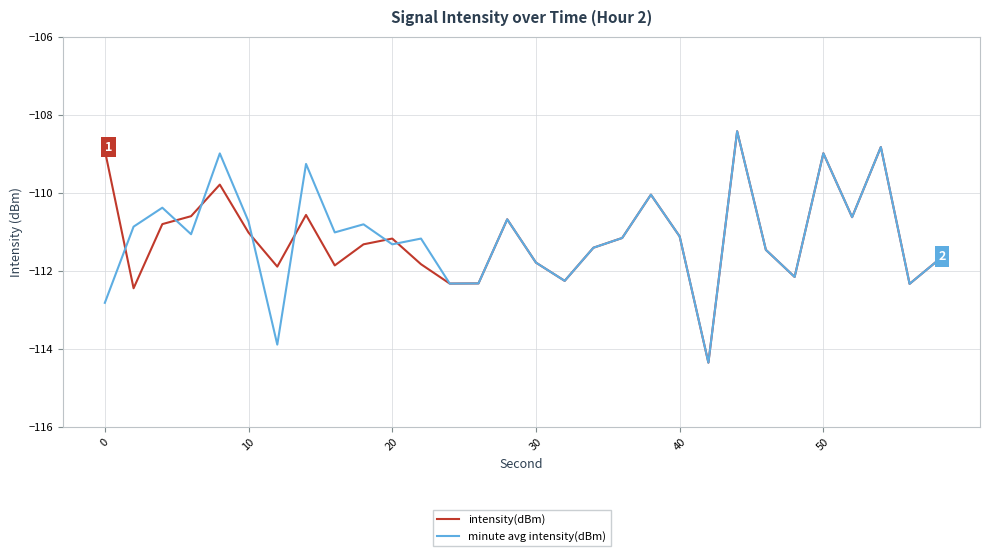

What is the lowest value of the minute avg intensity(dBm) series?

-114.4